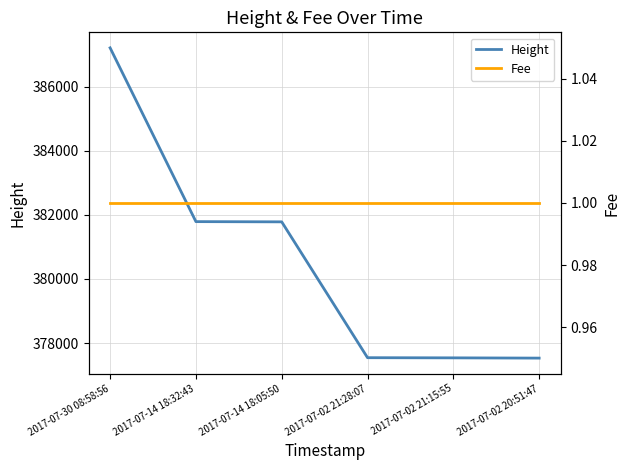

True or false: Height and Fee intersect in this chart.

False